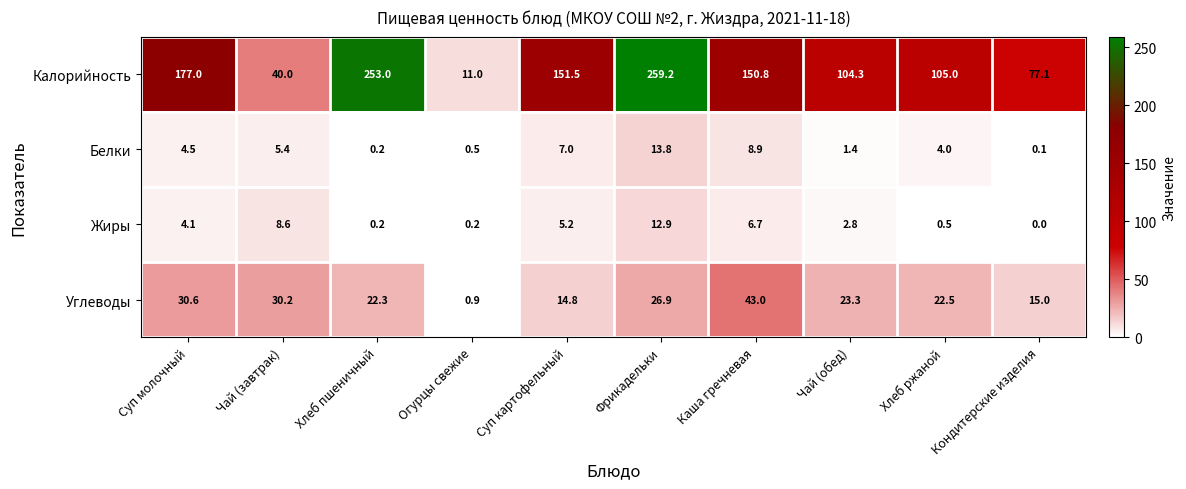

At which category is the sum across all series the highest?

Фрикадельки